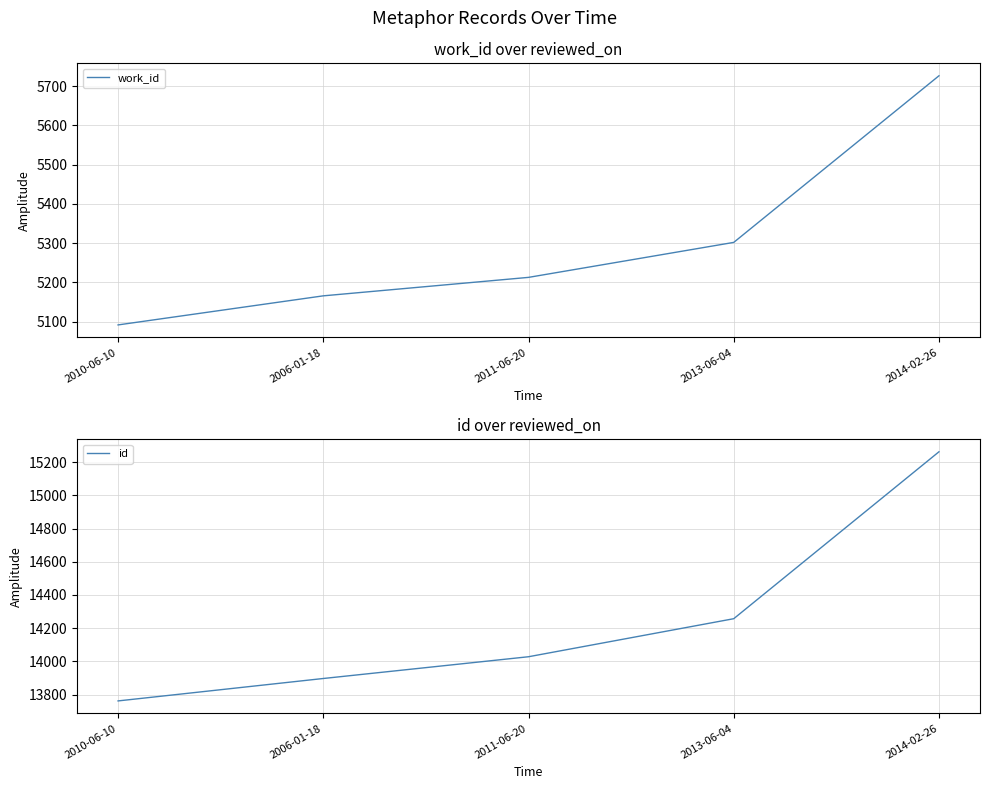

What are all the series names shown in the legend?

work_id, id